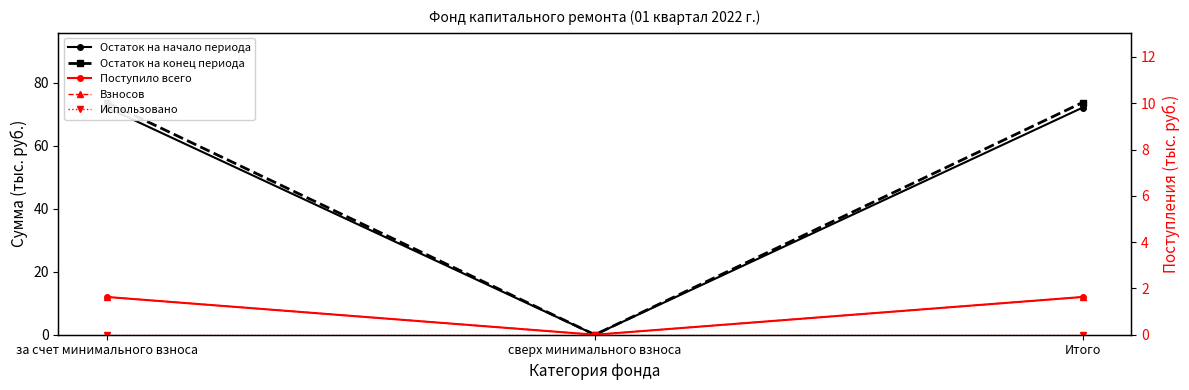

Reading left to right, what are all the values shown in this chart?

Остаток на начало периода: за счет минимального взноса=72.1	сверх минимального взноса=0.0	Итого=72.1
Остаток на конец периода: за счет минимального взноса=73.8	сверх минимального взноса=0.0	Итого=73.8
Поступило всего: за счет минимального взноса=1.6	сверх минимального взноса=0.0	Итого=1.6
Взносов: за счет минимального взноса=1.6	сверх минимального взноса=0.0	Итого=1.6
Использовано: за счет минимального взноса=0.0	сверх минимального взноса=0.0	Итого=0.0